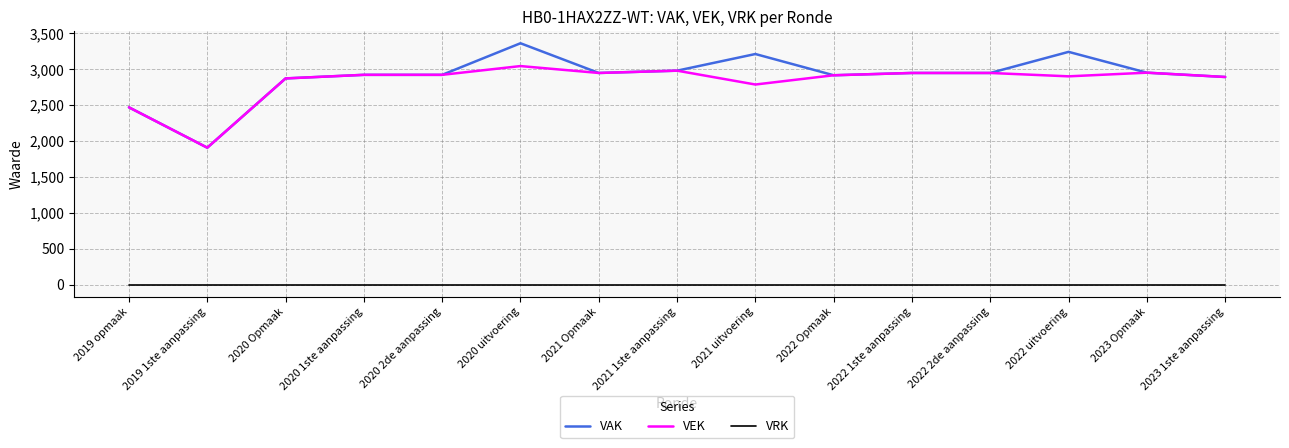

Rank the series by their maximum value, from lowest to highest.

VRK, VEK, VAK